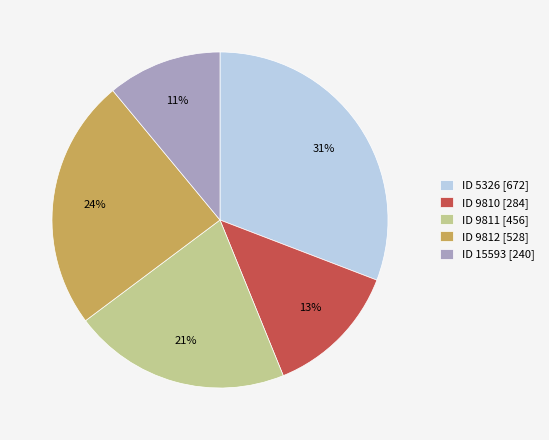

Does ID 5326 [672] represent more than half of the total?

No